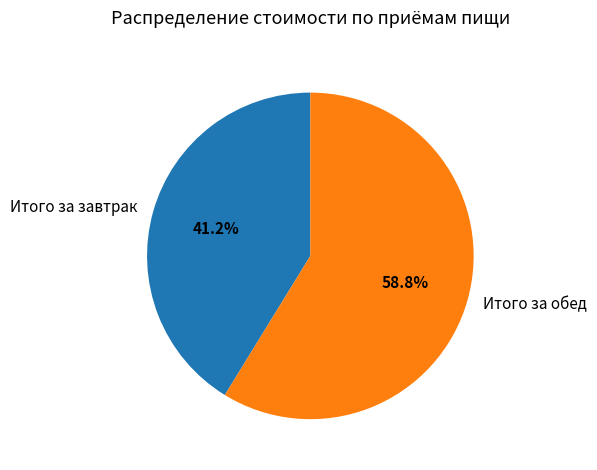

Between Итого за обед and Итого за завтрак, which is larger?

Итого за обед